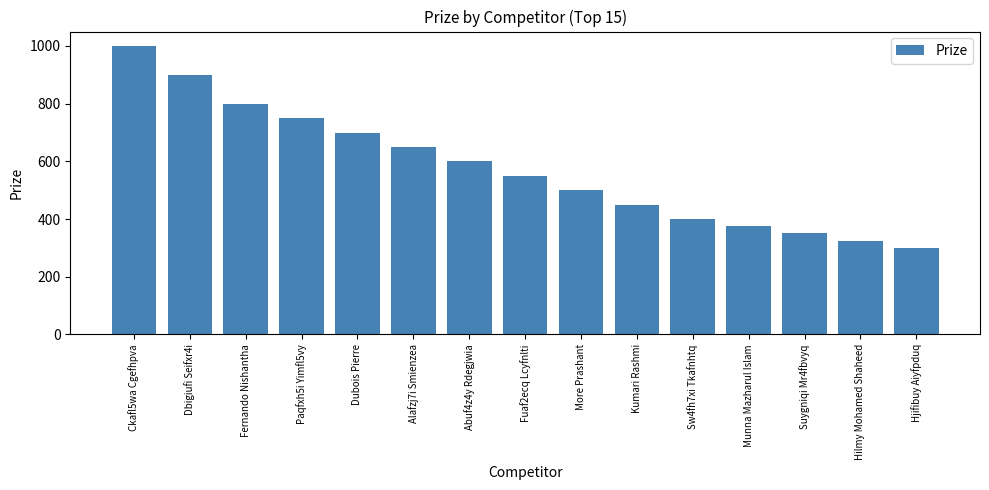

What is the difference between the values at Munna Mazharul Islam and Dbigiufi Seifxr4i?

525